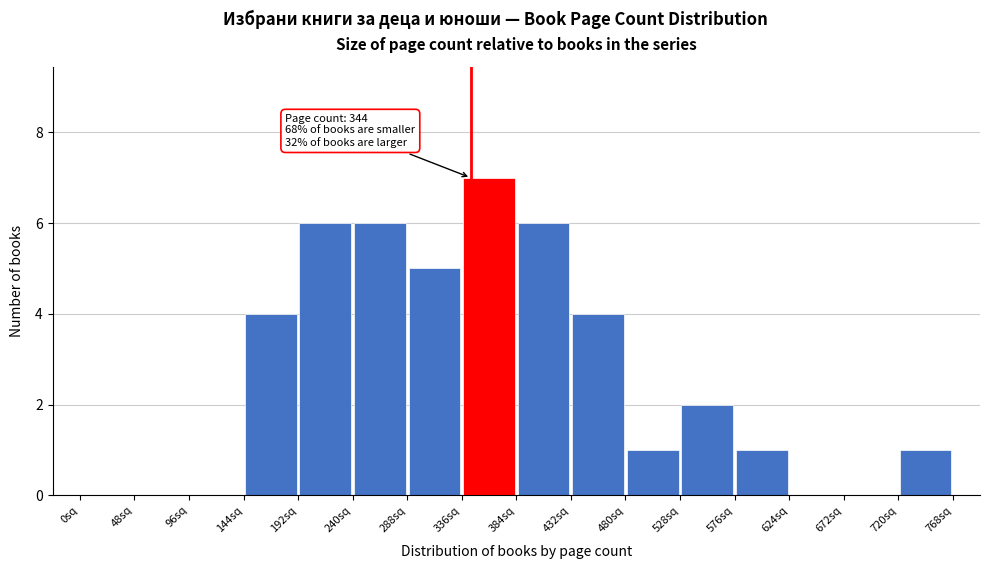

Over which range of the x-axis is the bar tallest?

336 to 384